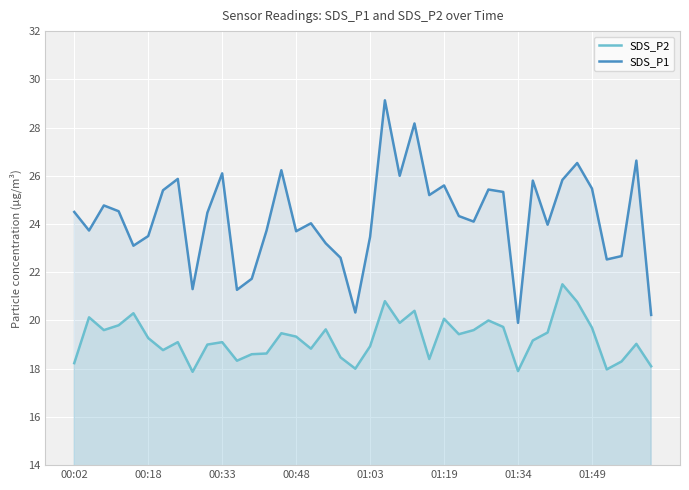

List the series in order of their overall mean, highest first.

SDS_P1, SDS_P2